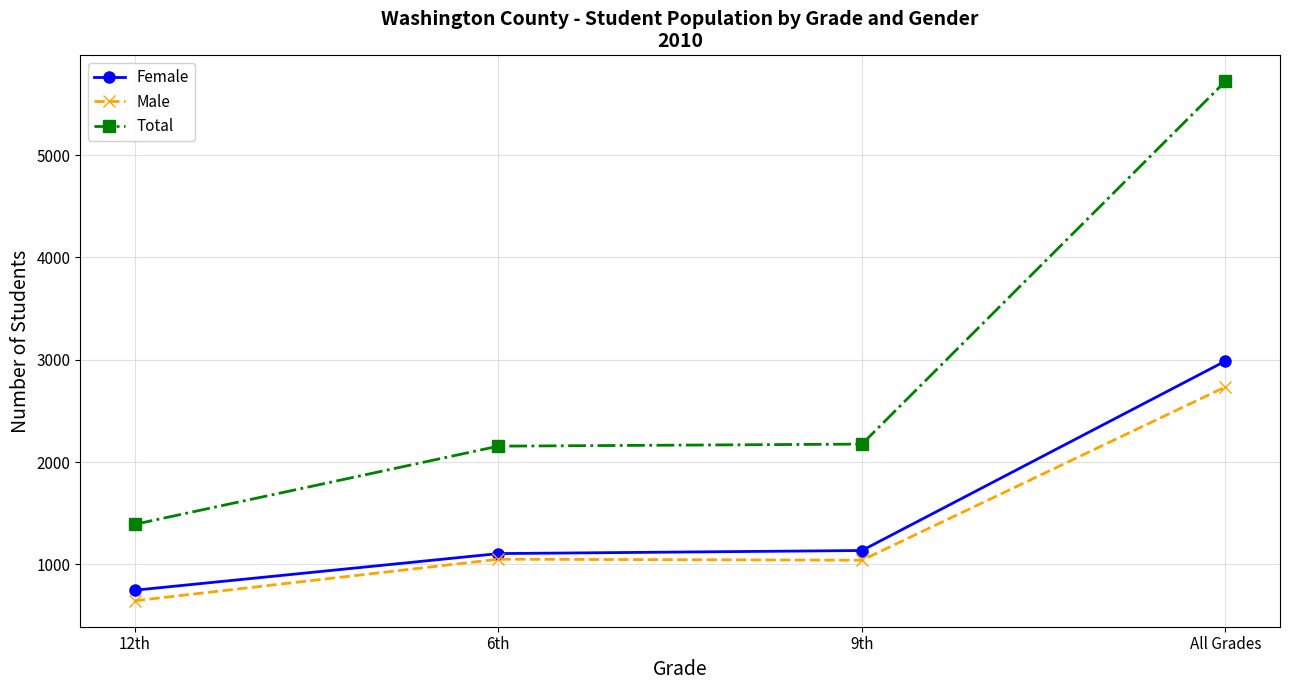

What is the sum of the Male values at All Grades and 9th?

3774